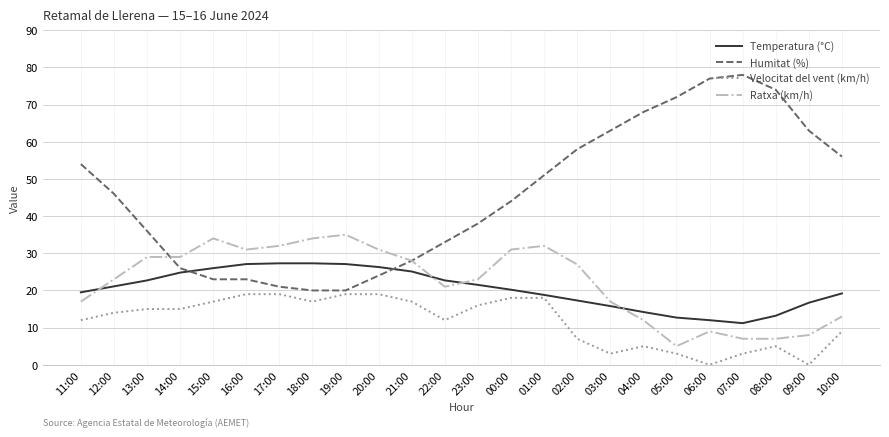

True or false: Temperatura (°C) and Velocitat del vent (km/h) cross at least once.

False